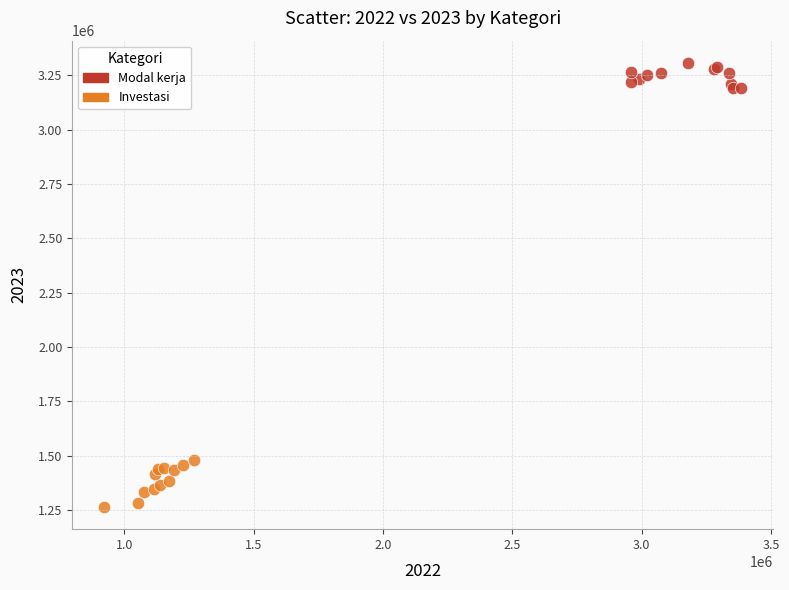

Which series contains the highest Y value?

Modal kerja